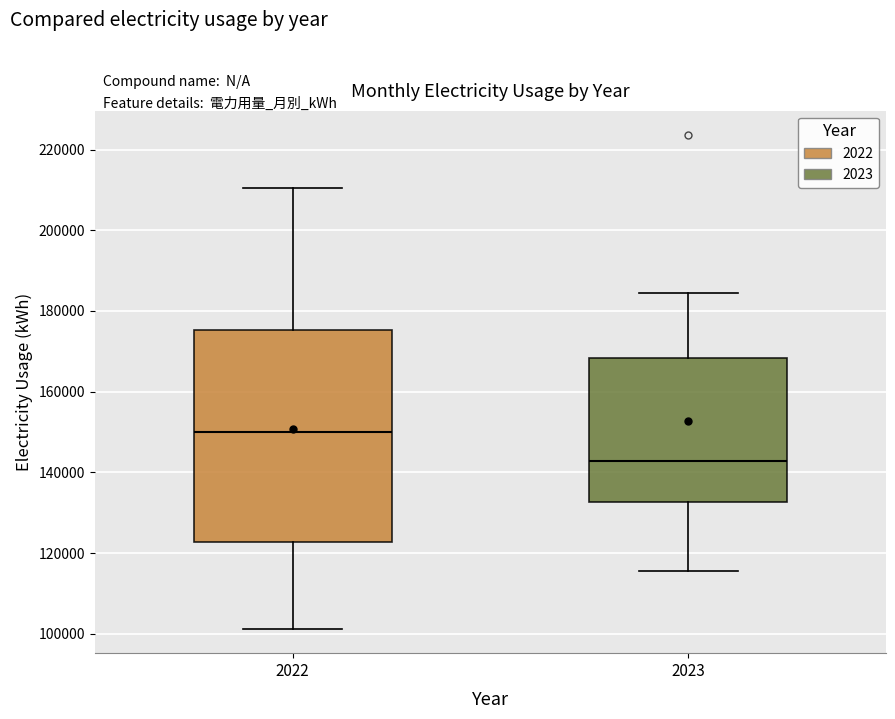

Reading left to right, transcribe this box plot: for each box, give where its median line is, the range the box spans, and where its two whiskers end, as read against the y-axis. The values are not printed on the chart, so give them approximately, as read against the axis.

2022: median 150000, box 122000 to 176000, whiskers 102000 to 210000
2023: median 142000, box 132000 to 168000, whiskers 116000 to 184000